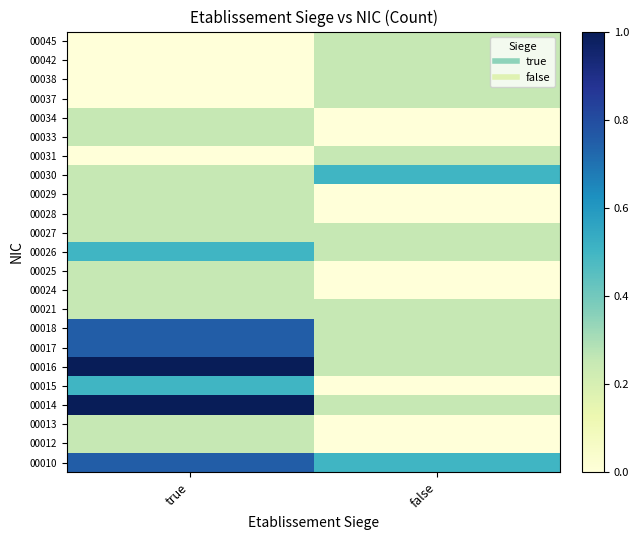

What is the spread (max minus min) of values at true?

1.0